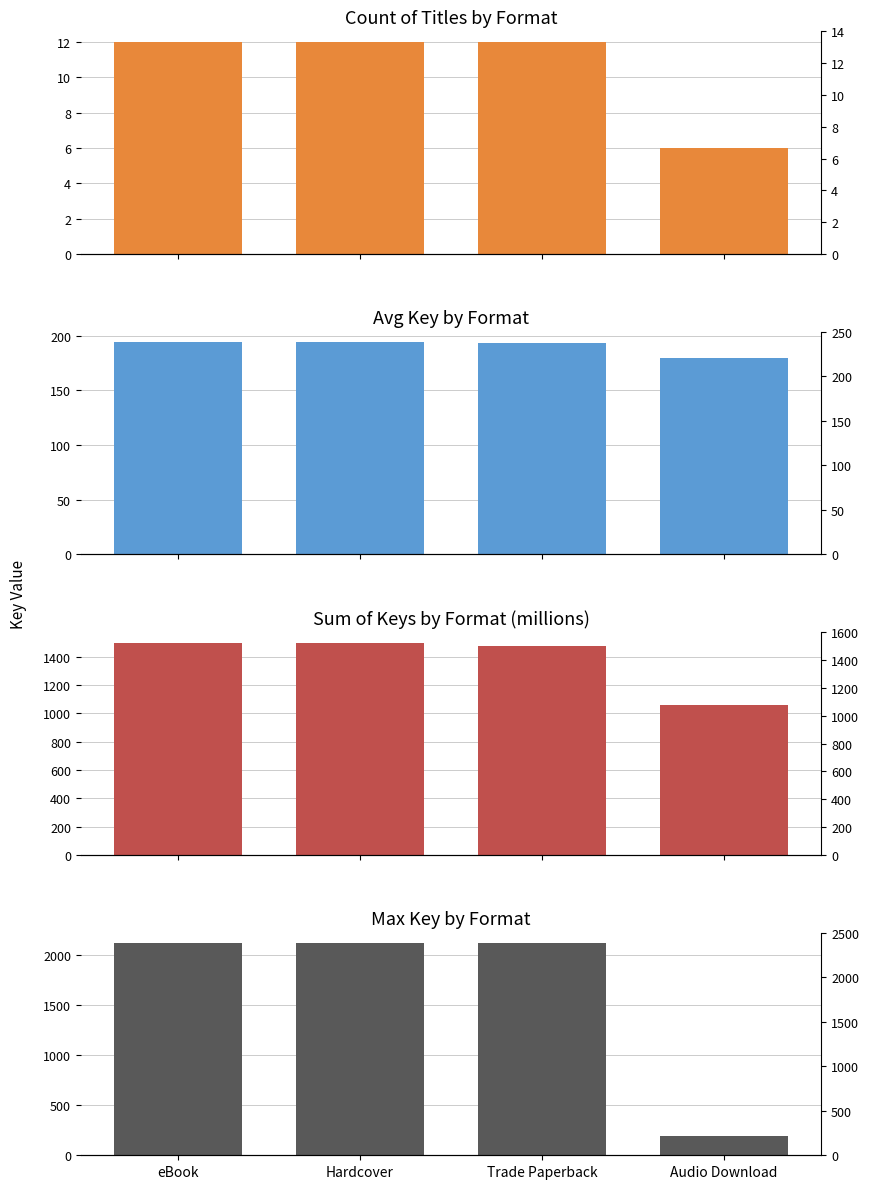

List the labels in order of Sum of Keys by Format (millions) value, largest first.

eBook, Hardcover, Trade Paperback, Audio Download